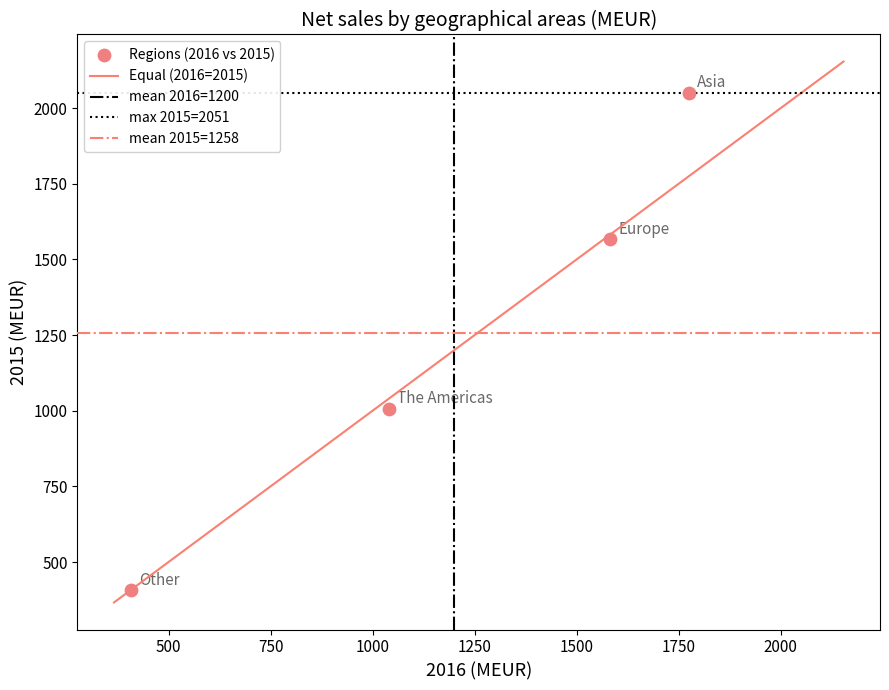

What is the average Y value?

1258